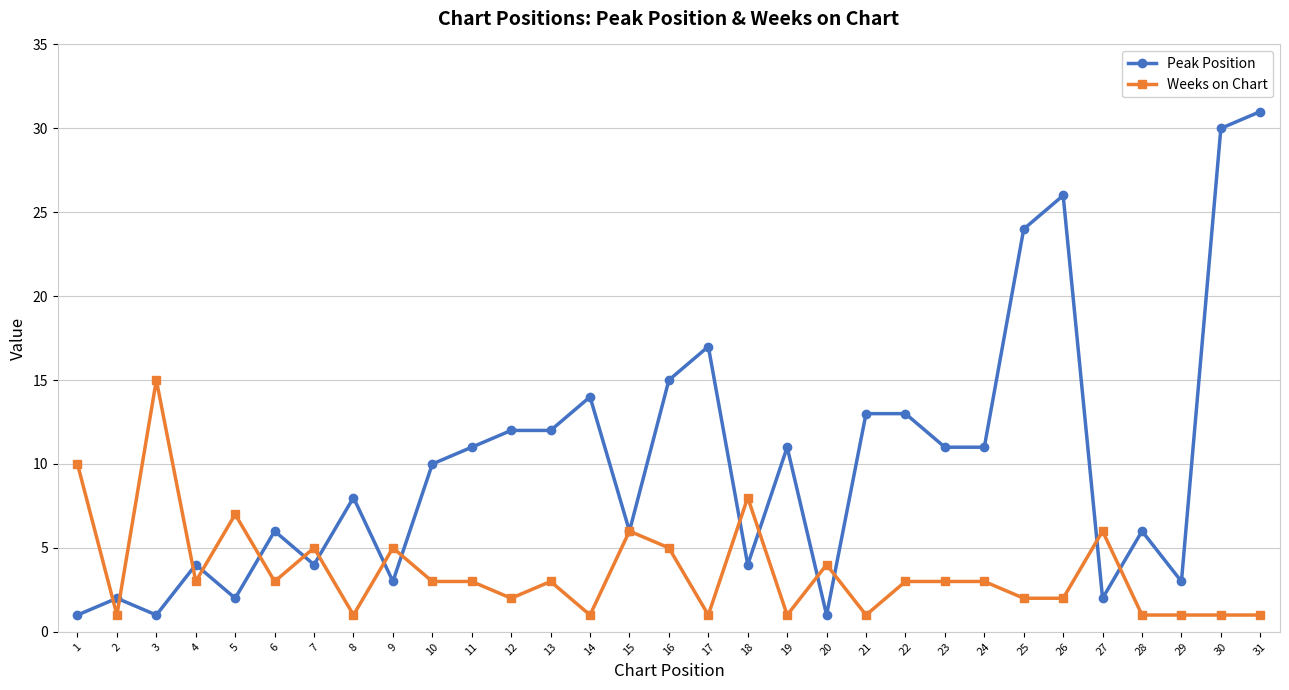

What are all the series names shown in the legend?

Peak Position, Weeks on Chart